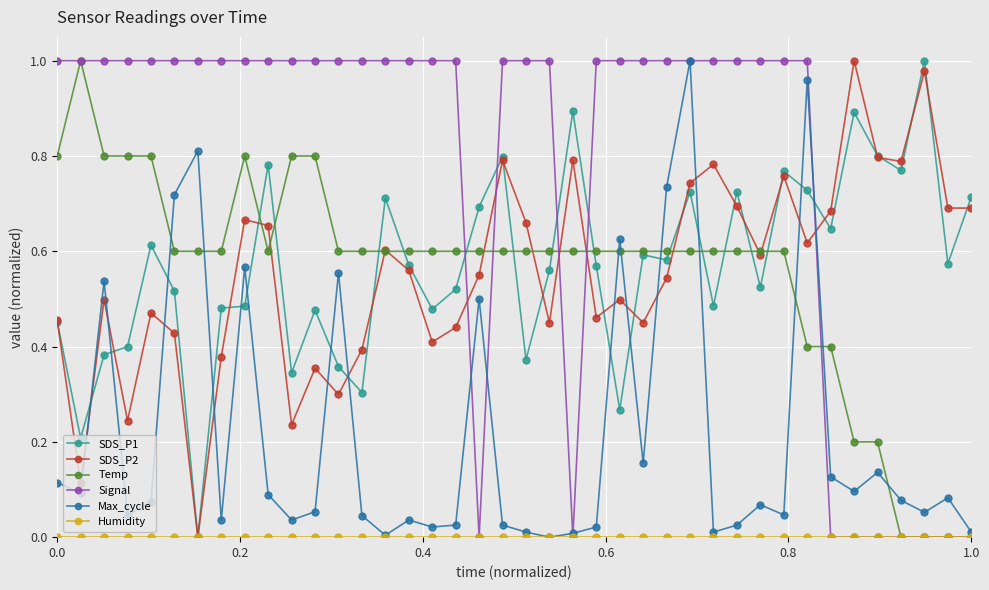

How many distinct data groups are displayed?

6